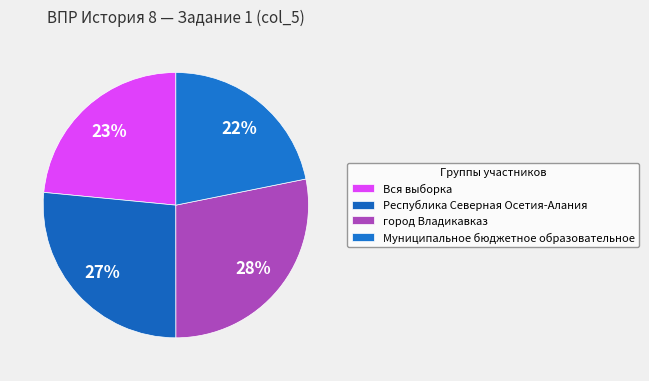

Which has a higher value, город Владикавказ or Вся выборка?

город Владикавказ